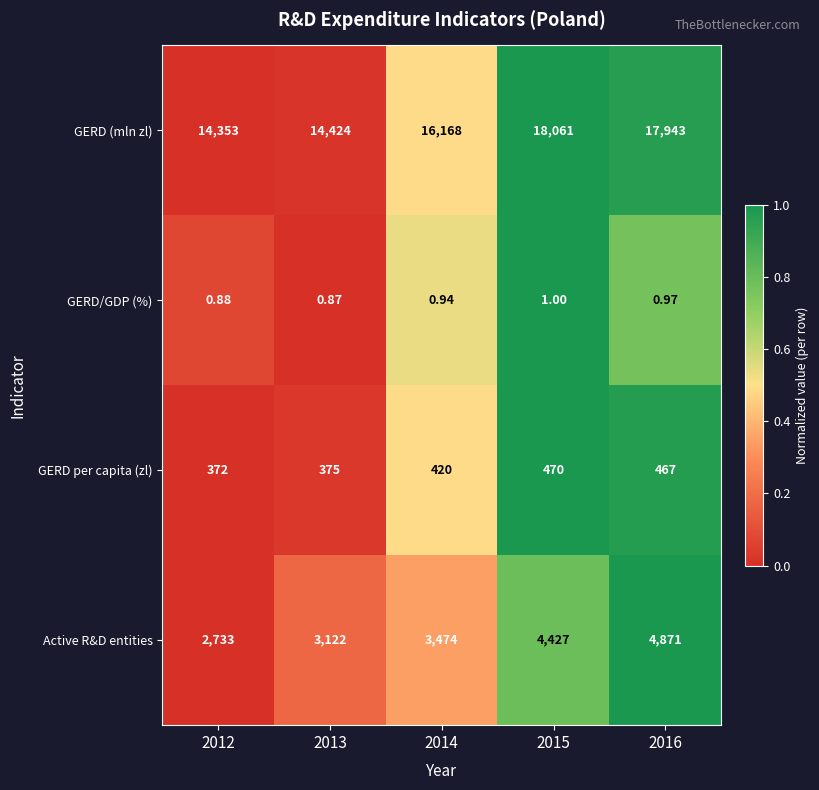

Is the value of GERD/GDP (%) at 2013 greater than the value of GERD (mln zl) at 2016?

No